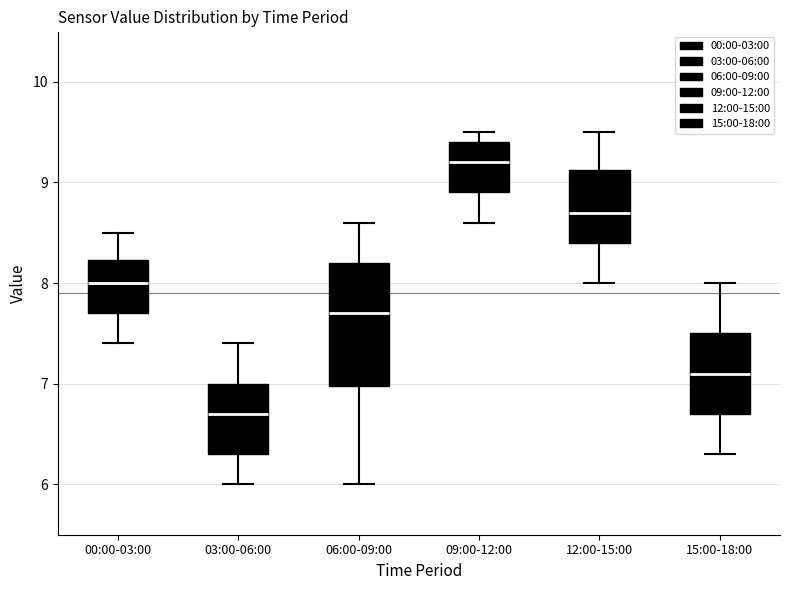

Where does the upper whisker of the box for 03:00-06:00 end on the y-axis? The values are not printed on the chart, so give them approximately, as read against the axis.

7.4